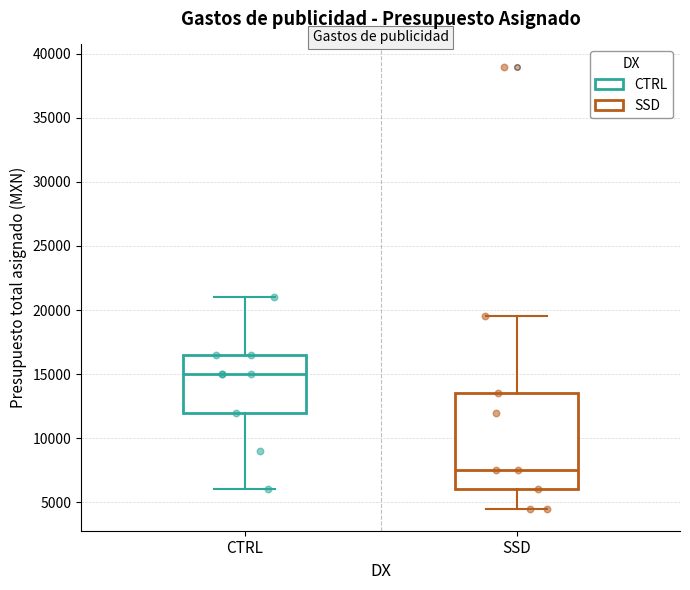

Reading left to right, transcribe this box plot: for each box, give where its median line is, the range the box spans, and where its two whiskers end, as read against the y-axis. The values are not printed on the chart, so give them approximately, as read against the axis.

CTRL: median 15000, box 12000 to 16500, whiskers 6000 to 21000
SSD: median 7500, box 6000 to 13500, whiskers 4500 to 19500